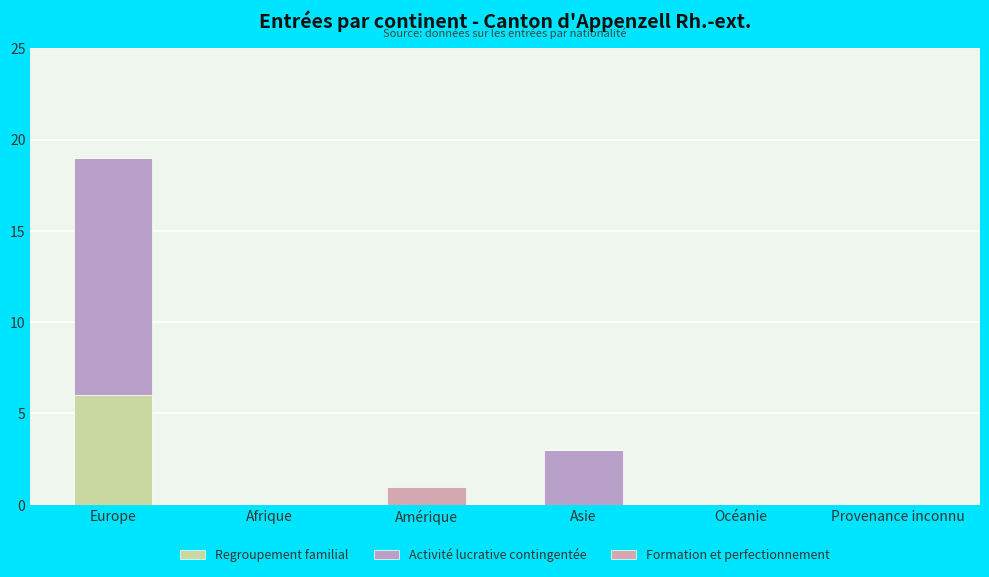

Count the number of data series in this chart.

3